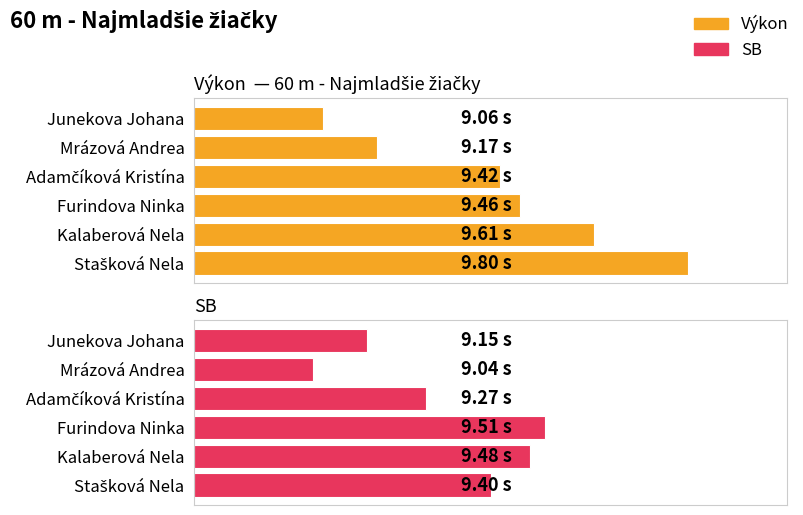

Where is SB nearest to the value 0?

Mrázová Andrea